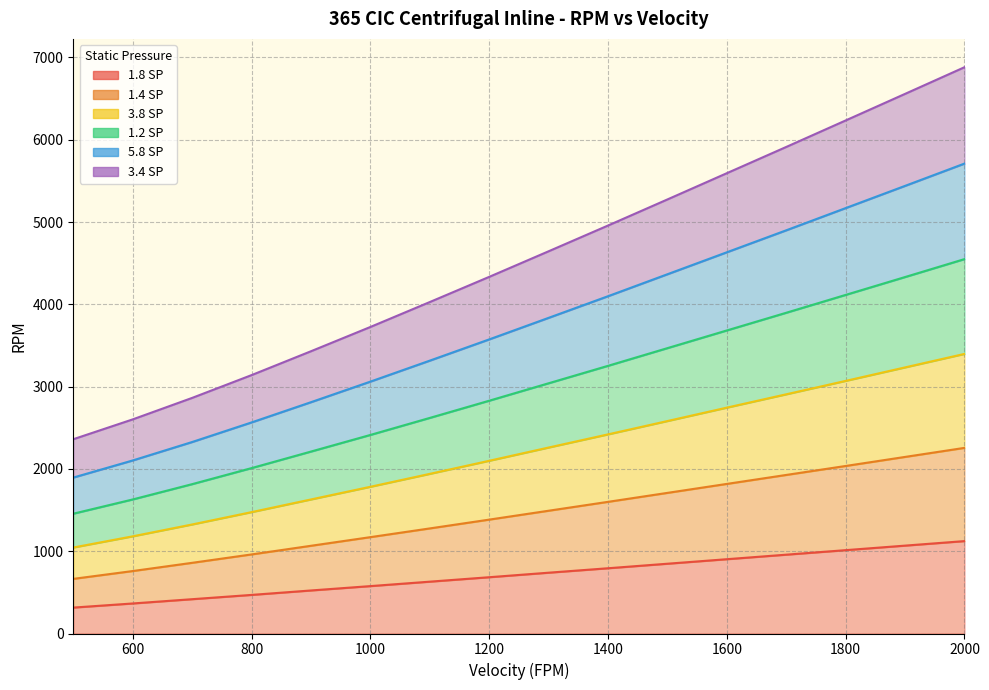

What is the spread (max minus min) of values at 1600?

4691